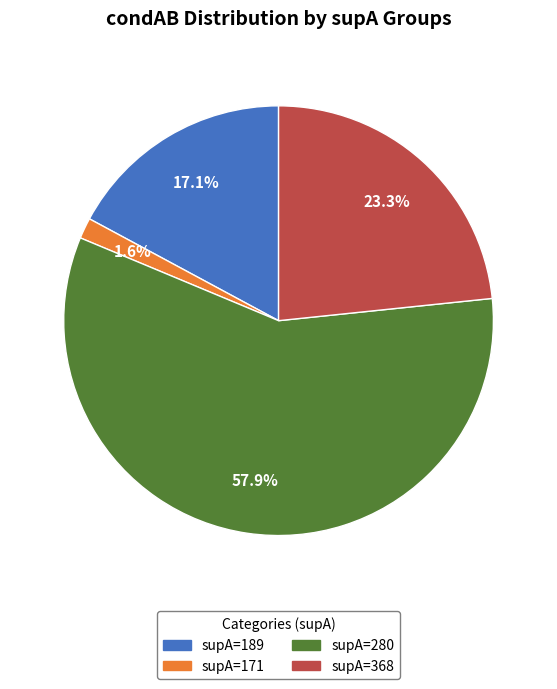

To the nearest percent, what is the average slice percentage?

25%